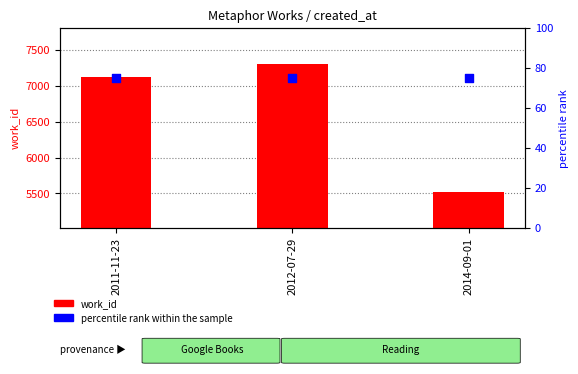

Which series reaches the maximum Y coordinate?

work_id